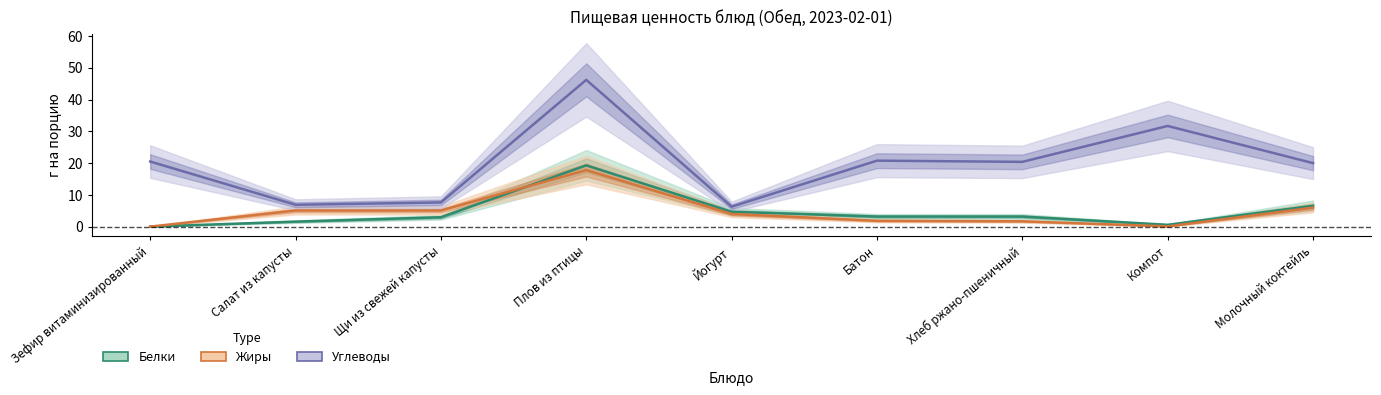

How many values in the Жиры series are below 4?

4